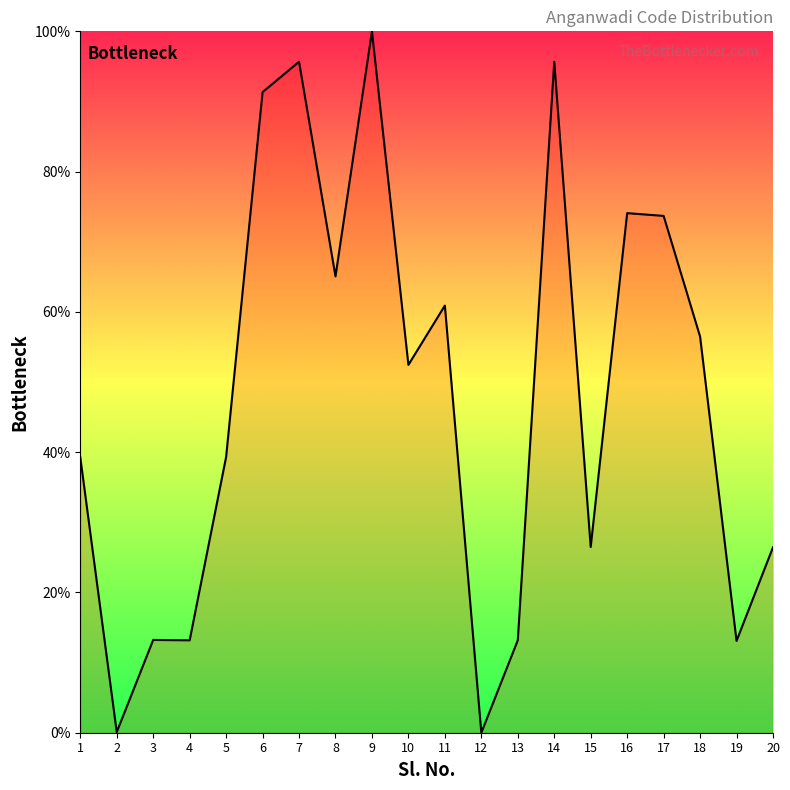

The value at 5 is 26.4. True or false?

False